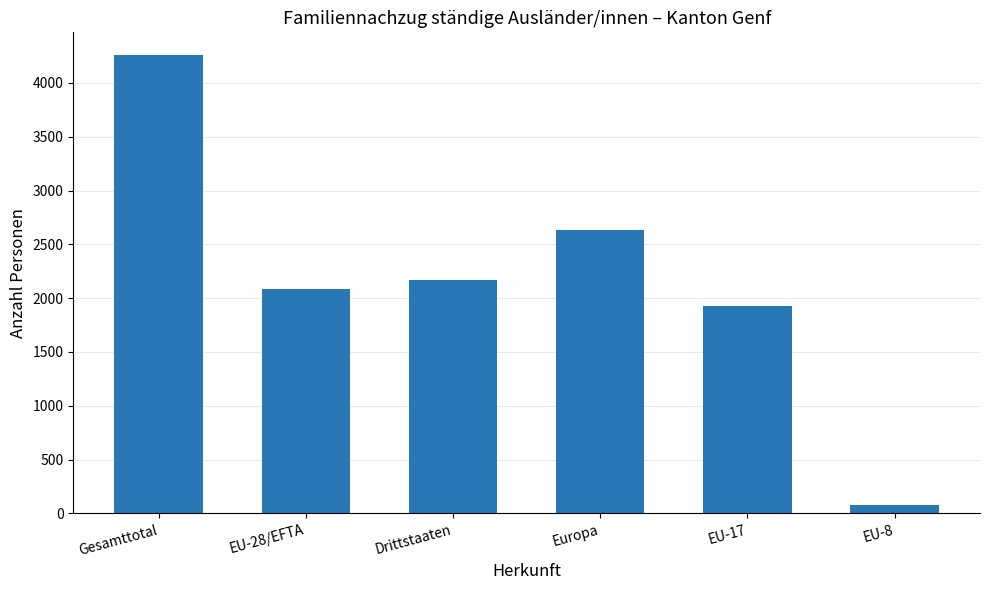

The value at Gesamttotal is 4257. True or false?

True